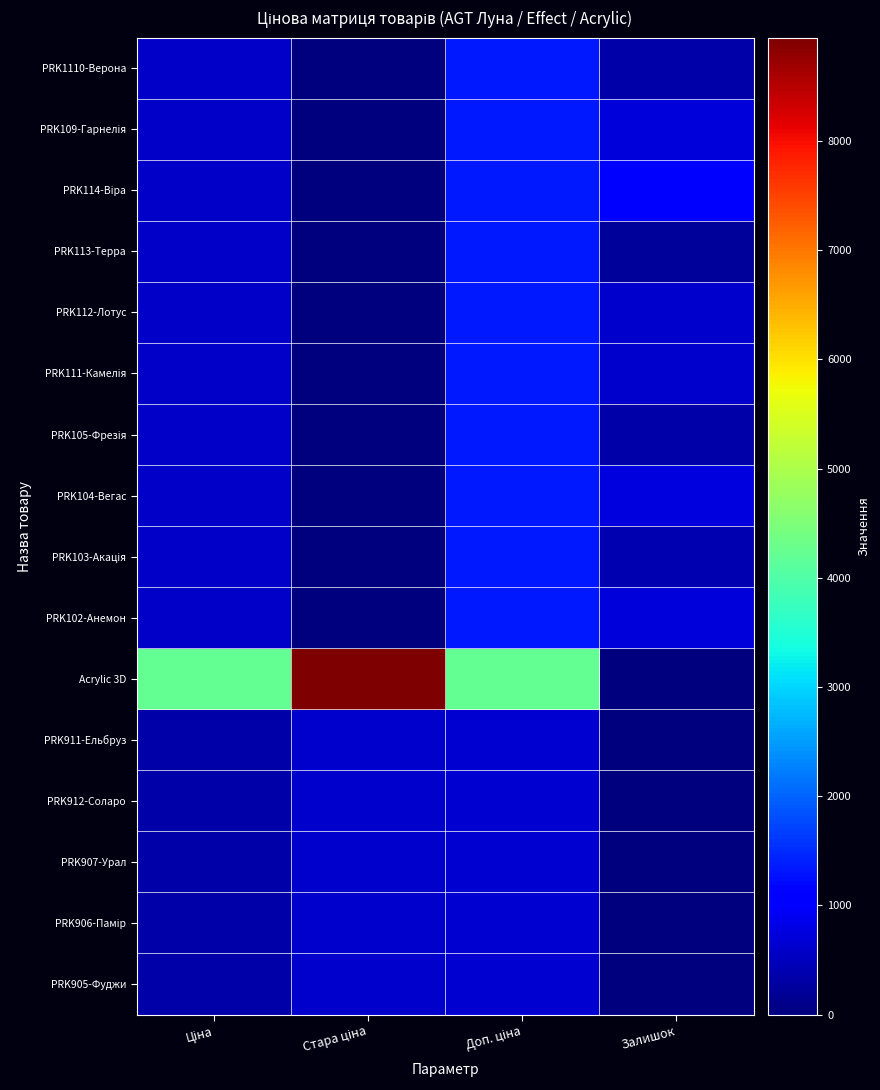

Which series has the largest total across all categories?

Acrylic 3D